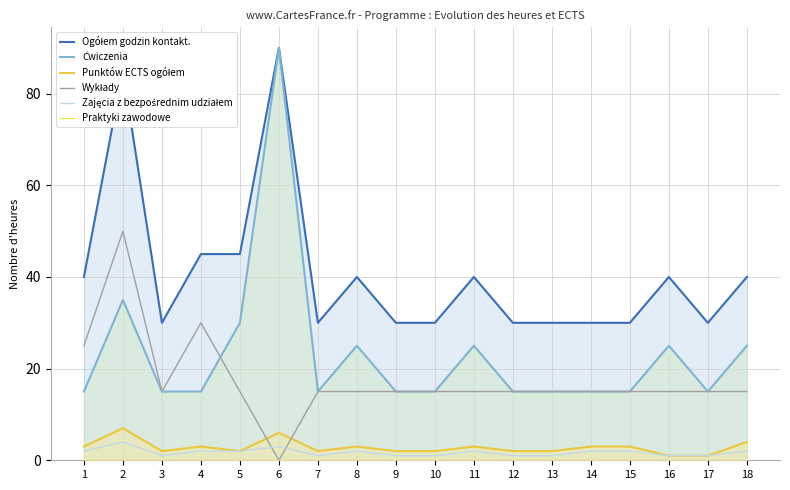

Does the chart have visible grid lines?

Yes